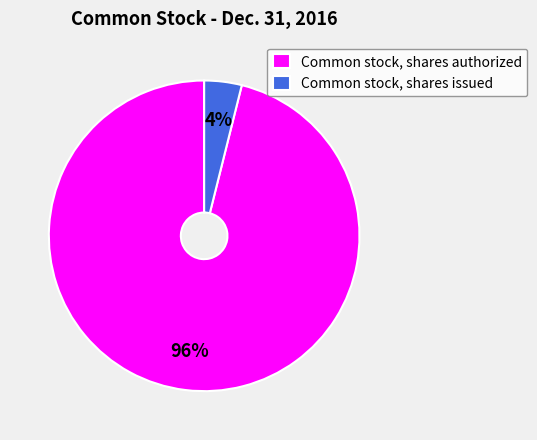

To the nearest percent, what is the difference between the largest and smallest slice percentages?

92%